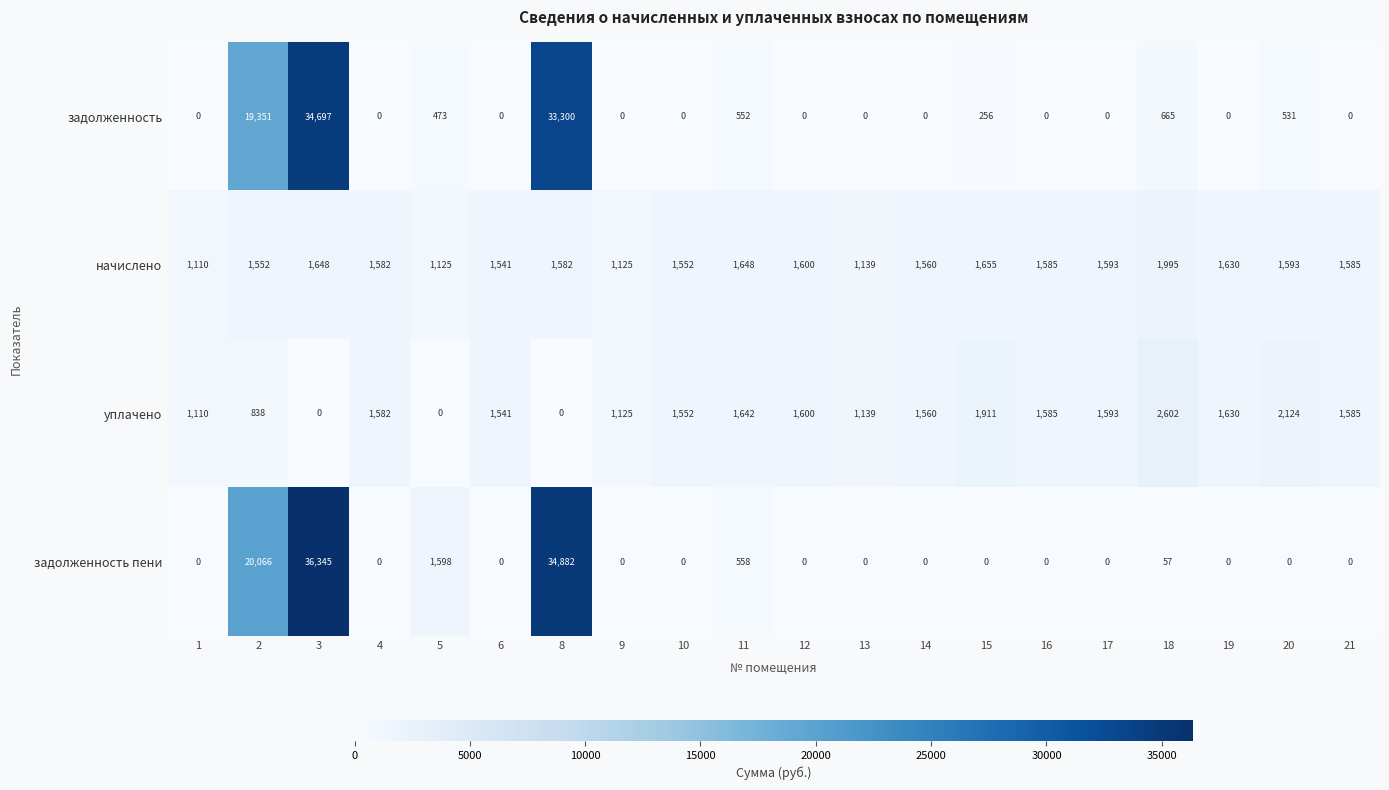

What is the spread (max minus min) of values at 16?

1585